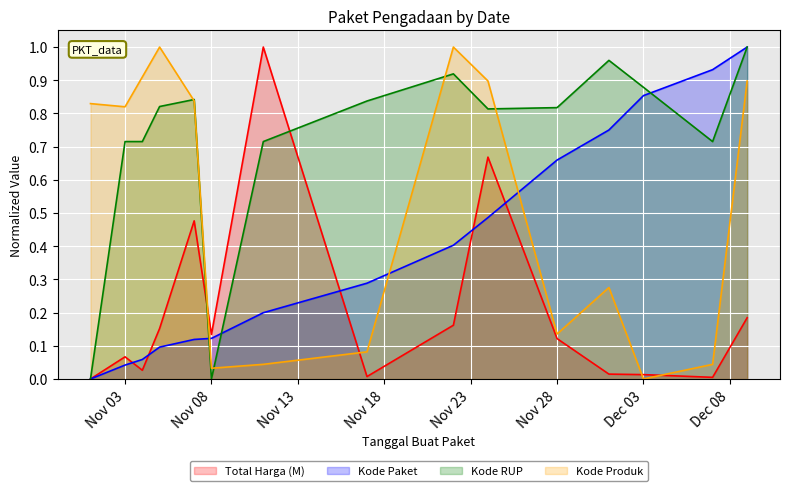

At which label is Kode RUP closest to 0?

2021-11-01